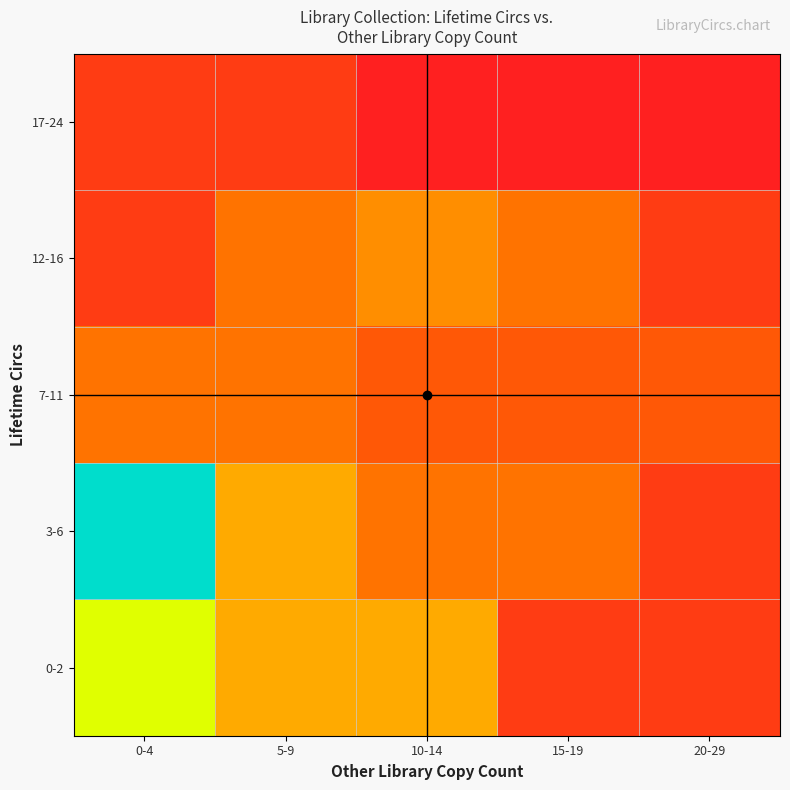

At which category does the chart reach its minimum across all series?

10-14